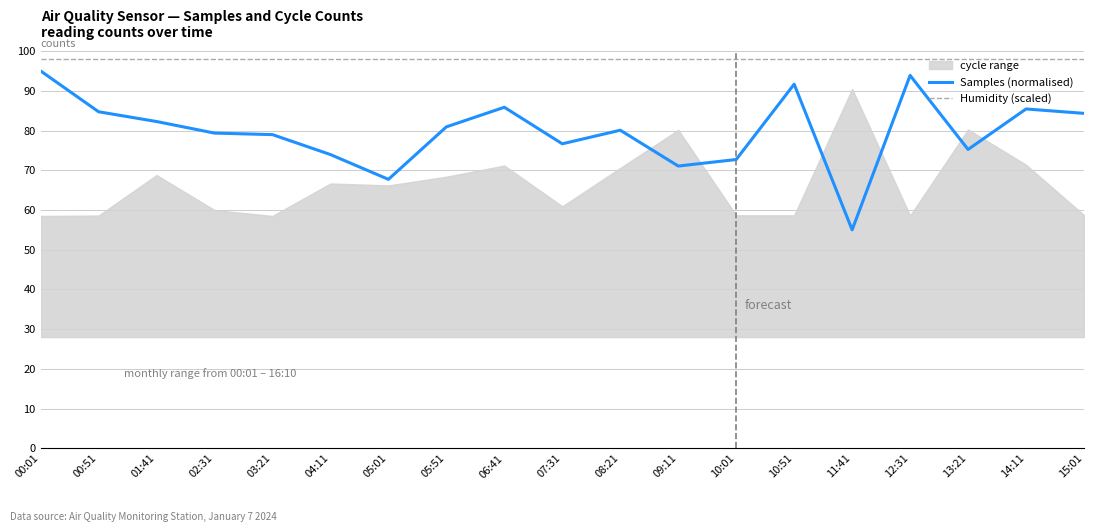

Reading left to right, what are all the values shown in this chart?

Samples (normalised): 00:01=95.0	00:51=84.7	01:41=82.3	02:31=79.4	03:21=79.0	04:11=73.9	05:01=67.7	05:51=80.9	06:41=85.9	07:31=76.7	08:21=80.1	09:11=71.1	10:01=72.7	10:51=91.7	11:41=55.0	12:31=93.9	13:21=75.2	14:11=85.4	15:01=84.3
Humidity (scaled): 00:01=98.0	00:51=98.0	01:41=98.0	02:31=98.0	03:21=98.0	04:11=98.0	05:01=98.0	05:51=98.0	06:41=98.0	07:31=98.0	08:21=98.0	09:11=98.0	10:01=98.0	10:51=98.0	11:41=98.0	12:31=98.0	13:21=98.0	14:11=98.0	15:01=98.0